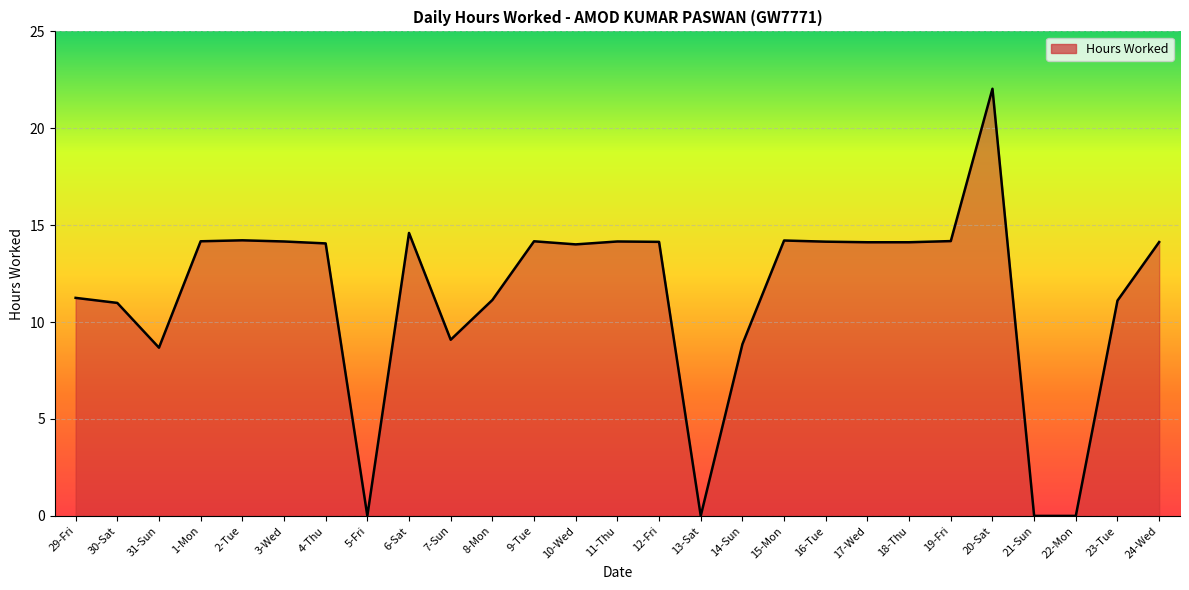

True or false: the data shows 14.2 at 11-Thu.

True